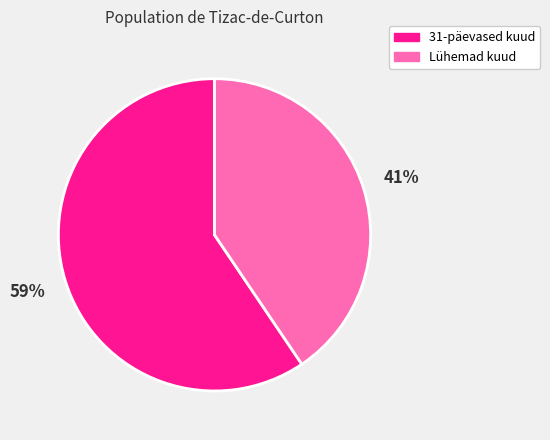

What is the ratio of the value at Lühemad kuud to the value at 31-päevased kuud?

0.7